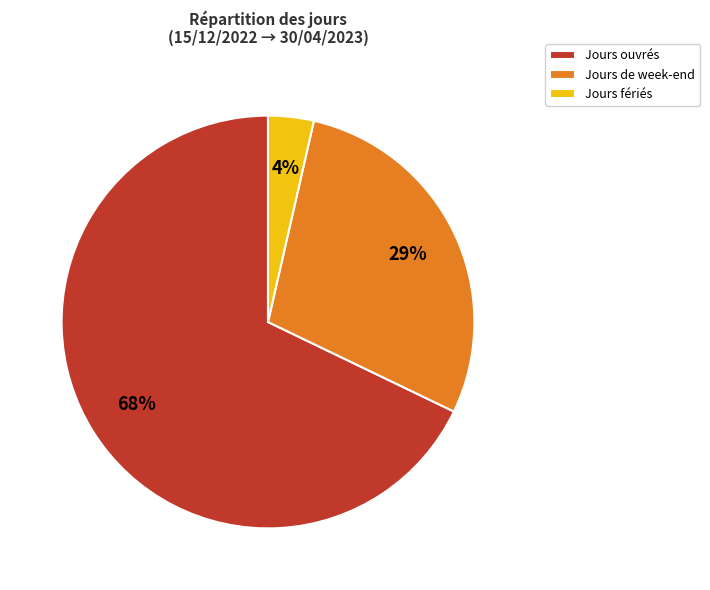

Which category has the biggest portion of the pie?

Jours ouvrés